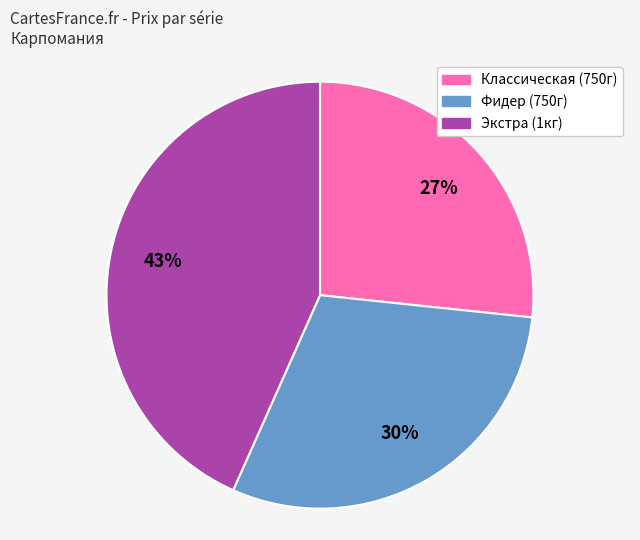

To the nearest percent, what is the combined percentage of Классическая (750г) and Экстра (1кг)?

70%